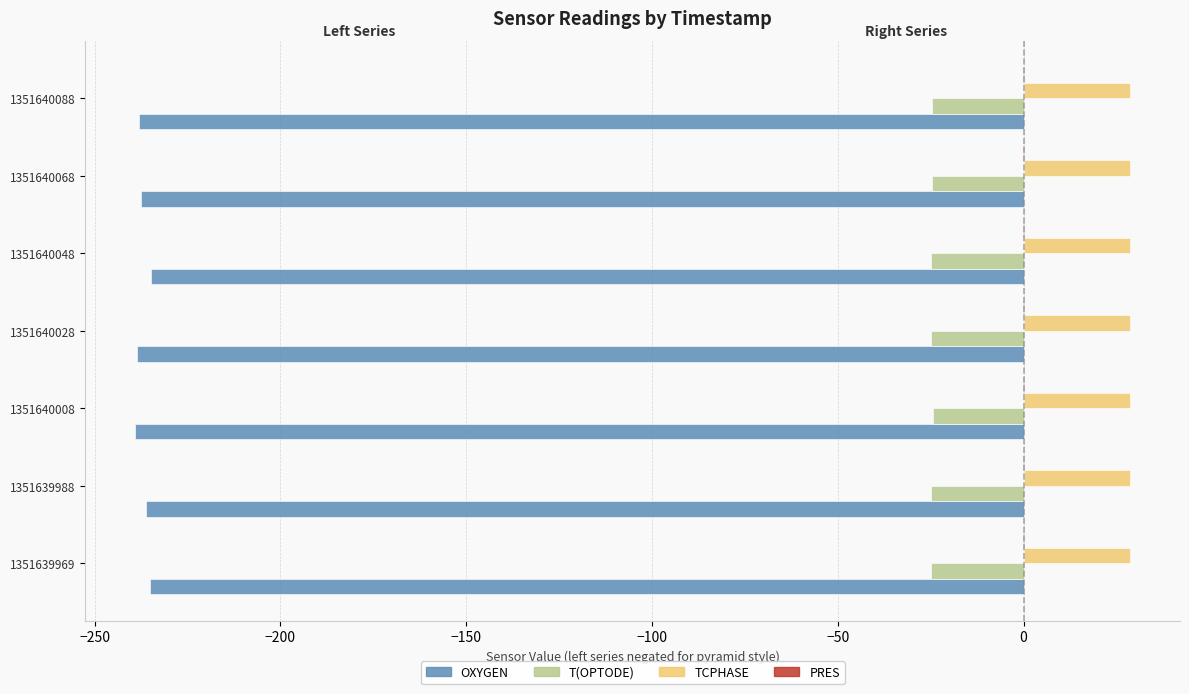

Is the value of TCPHASE at 1351640008 greater than the value of OXYGEN at 1351640048?

Yes